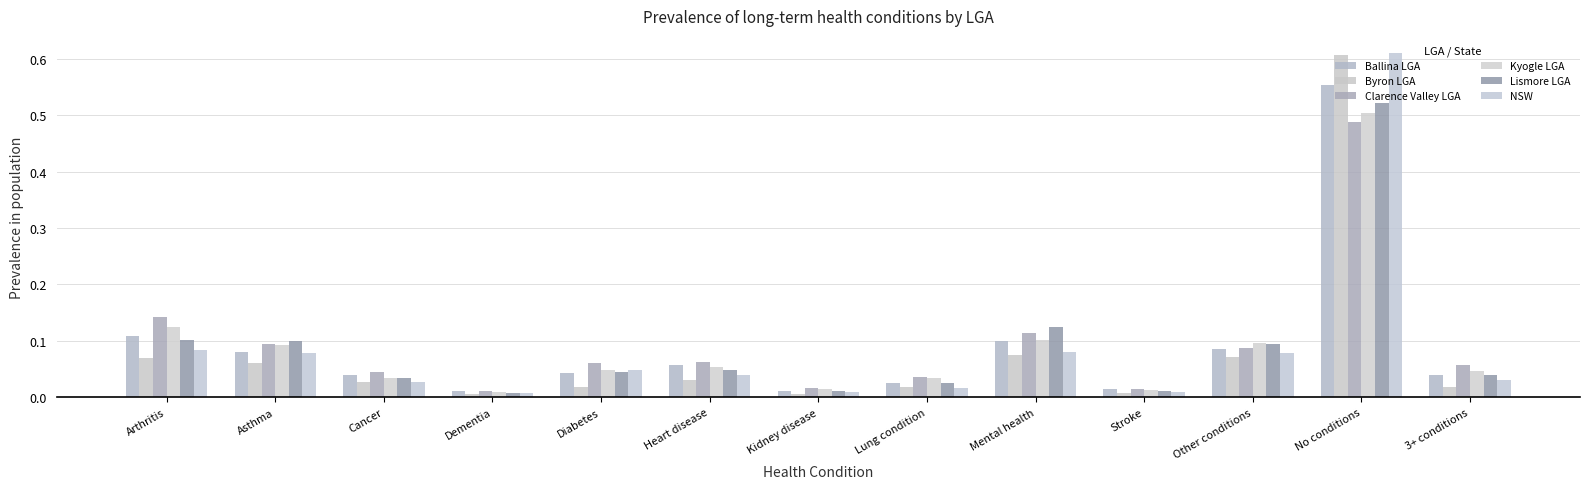

What is the label of the 5th bar from the left?

Diabetes